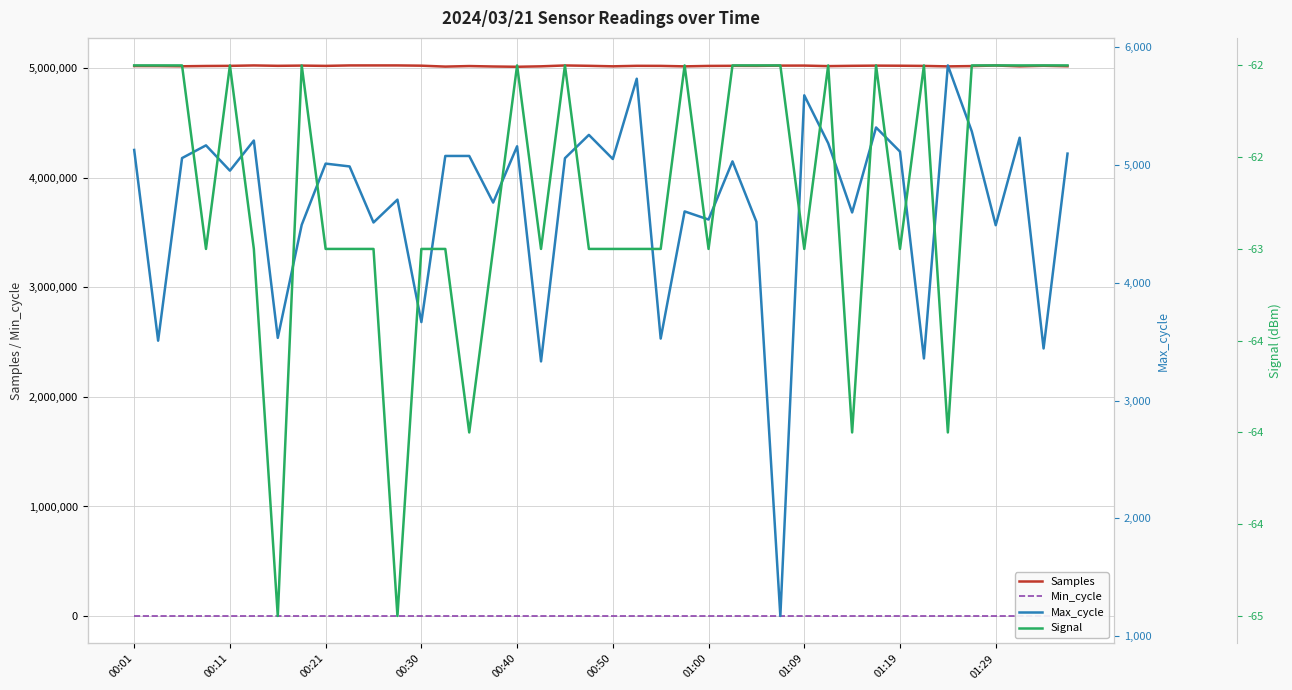

The value of Samples at 00:21 is 8543834. True or false?

False